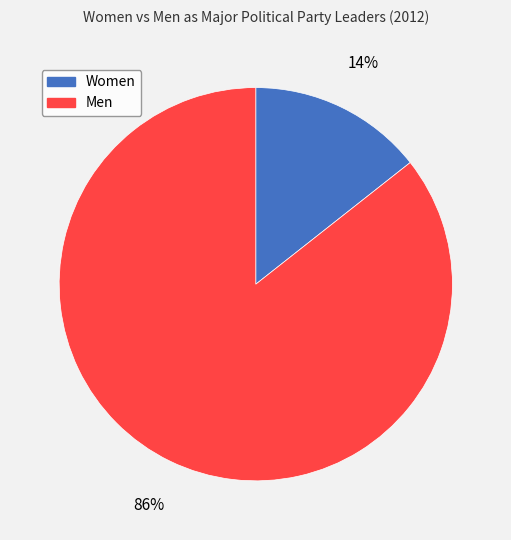

To the nearest percent, what is the average slice percentage?

50%